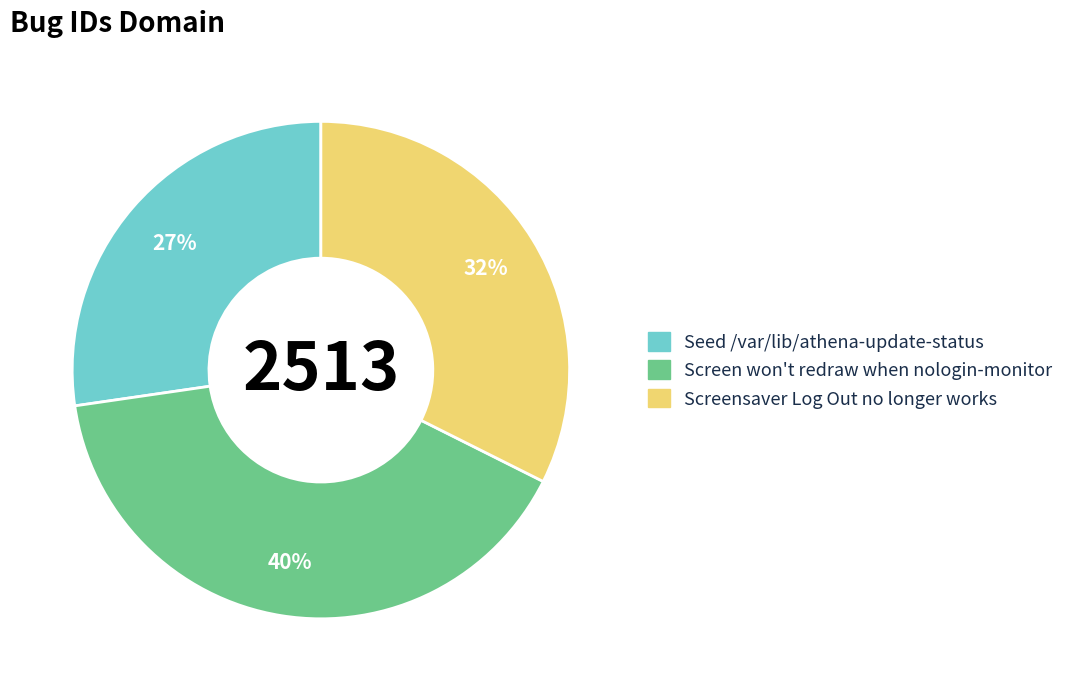

Is it true that Seed /var/lib/athena-update-status is 27% of the pie?

True